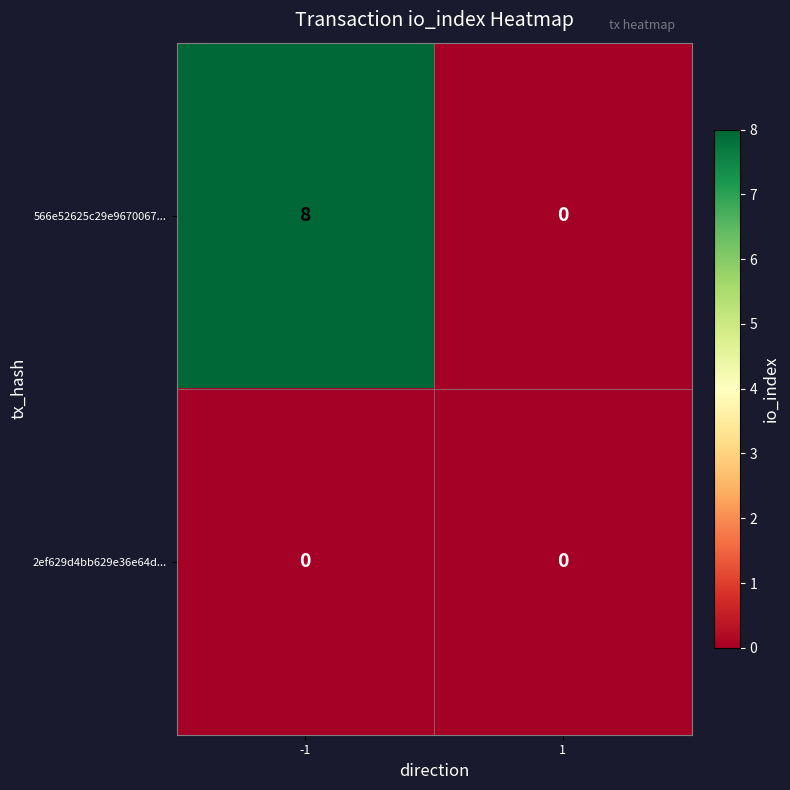

What is the difference between the maximum and minimum values in the 566e52625c29e9670067... series?

8